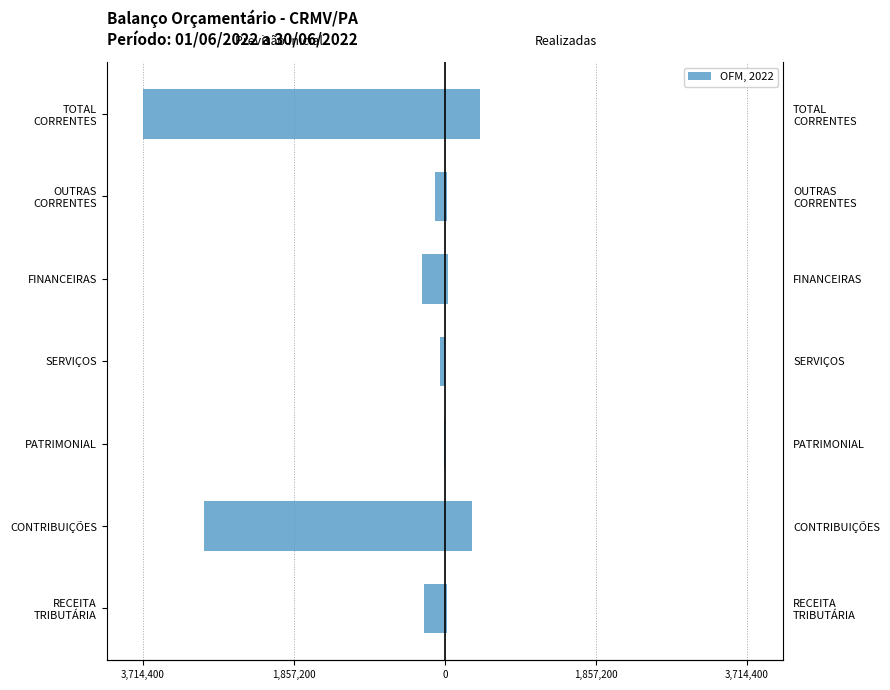

How many groups of bars are there?

7